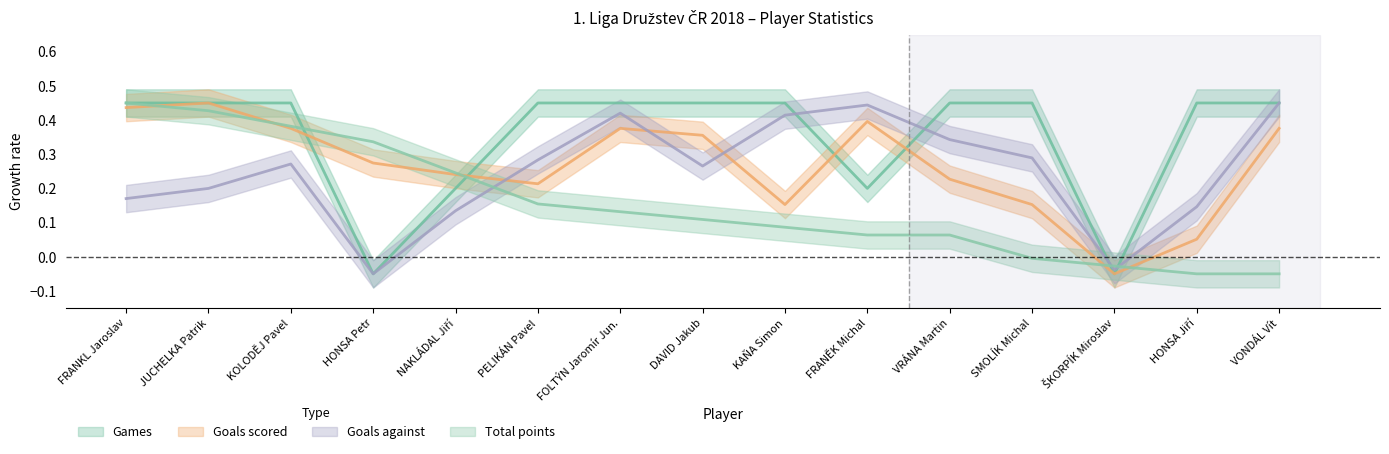

Reading right to left, list all the values displayed in this chart.

Games: VONDÁL Vít=0.4	HONSA Jiří=0.4	ŠKORPÍK Miroslav=-0.1	SMOLÍK Michal=0.4	VRÁNA Martin=0.4	FRANĚK Michal=0.2	KAŇA Simon=0.4	DAVID Jakub=0.4	FOLTÝN Jaromír Jun.=0.4	PELIKÁN Pavel=0.4	NAKLÁDAL Jiří=0.2	HONSA Petr=-0.1	KOLODĚJ Pavel=0.4	JUCHELKA Patrik=0.4	FRANKL Jaroslav=0.4
Goals scored: VONDÁL Vít=0.4	HONSA Jiří=0.1	ŠKORPÍK Miroslav=-0.1	SMOLÍK Michal=0.2	VRÁNA Martin=0.2	FRANĚK Michal=0.4	KAŇA Simon=0.2	DAVID Jakub=0.4	FOLTÝN Jaromír Jun.=0.4	PELIKÁN Pavel=0.2	NAKLÁDAL Jiří=0.2	HONSA Petr=0.3	KOLODĚJ Pavel=0.4	JUCHELKA Patrik=0.4	FRANKL Jaroslav=0.4
Goals against: VONDÁL Vít=0.4	HONSA Jiří=0.1	ŠKORPÍK Miroslav=-0.0	SMOLÍK Michal=0.3	VRÁNA Martin=0.3	FRANĚK Michal=0.4	KAŇA Simon=0.4	DAVID Jakub=0.3	FOLTÝN Jaromír Jun.=0.4	PELIKÁN Pavel=0.3	NAKLÁDAL Jiří=0.1	HONSA Petr=-0.1	KOLODĚJ Pavel=0.3	JUCHELKA Patrik=0.2	FRANKL Jaroslav=0.2
Total points: VONDÁL Vít=-0.1	HONSA Jiří=-0.1	ŠKORPÍK Miroslav=-0.0	SMOLÍK Michal=-0.0	VRÁNA Martin=0.1	FRANĚK Michal=0.1	KAŇA Simon=0.1	DAVID Jakub=0.1	FOLTÝN Jaromír Jun.=0.1	PELIKÁN Pavel=0.2	NAKLÁDAL Jiří=0.2	HONSA Petr=0.3	KOLODĚJ Pavel=0.4	JUCHELKA Patrik=0.4	FRANKL Jaroslav=0.4